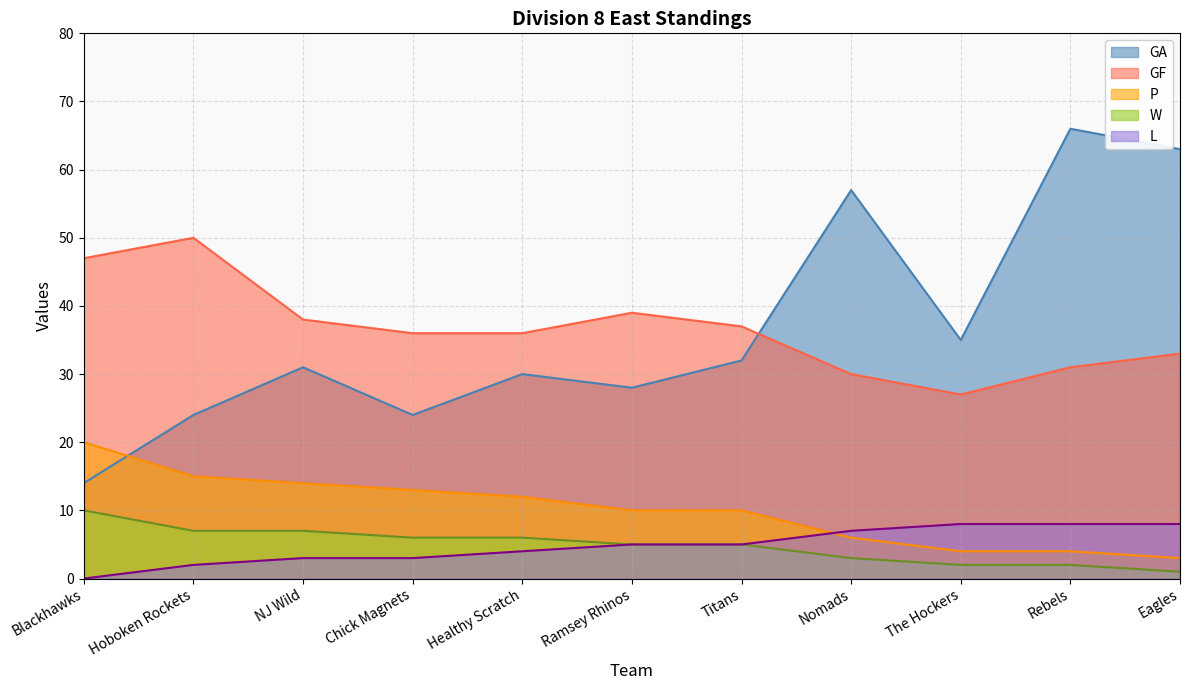

True or false: GF and W cross at least once.

False